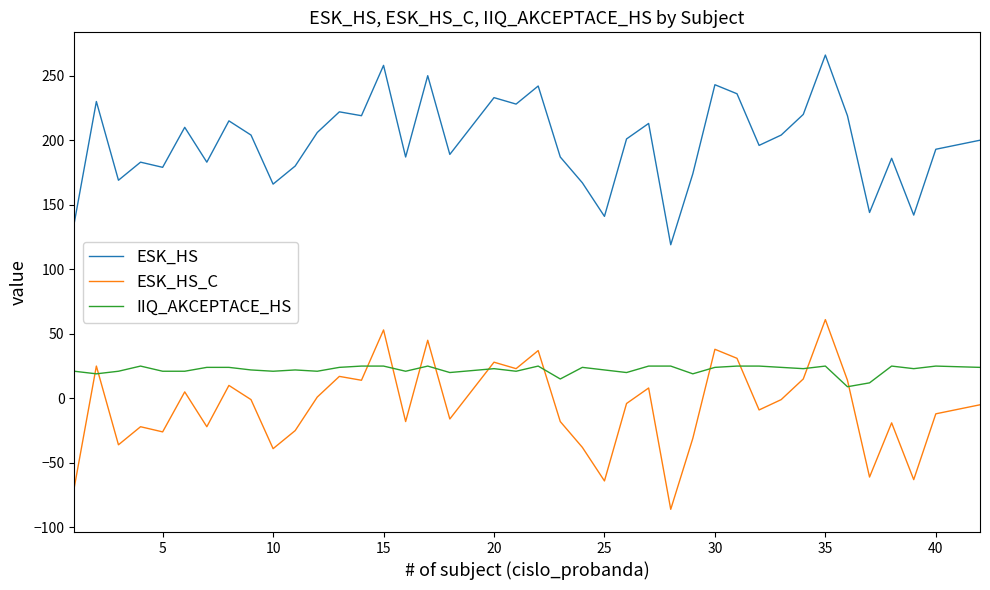

What is the minimum value shown in the chart?

-86.0